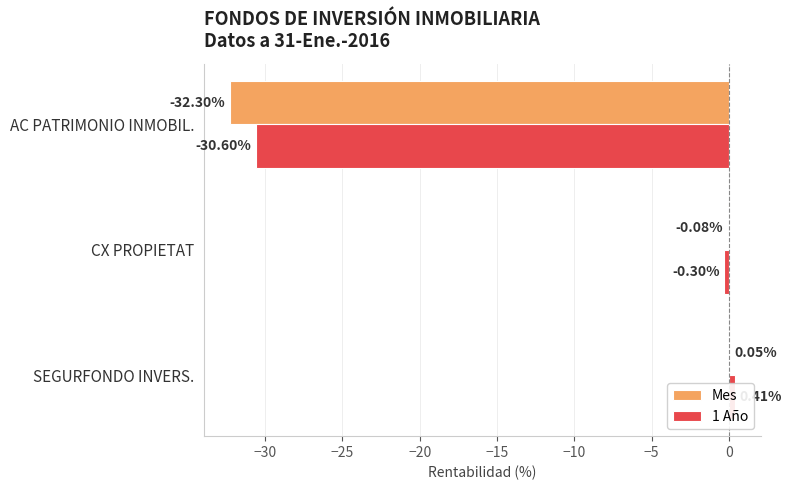

True or false: 1 Año has a value of -15.5 at AC PATRIMONIO INMOBIL..

False